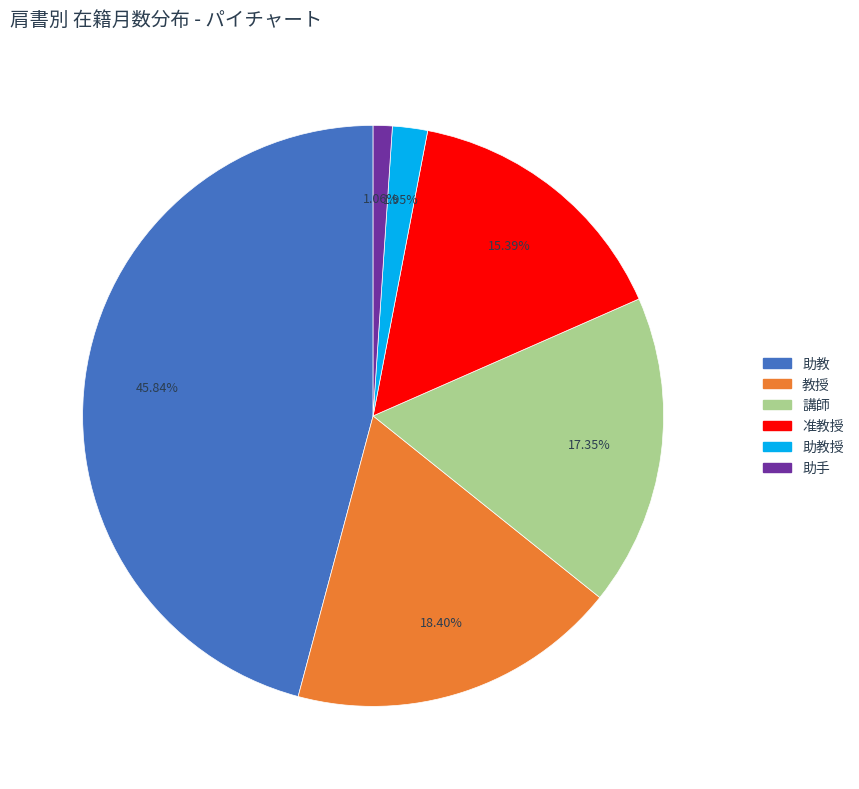

Does 講師 account for over 50% of the chart?

No